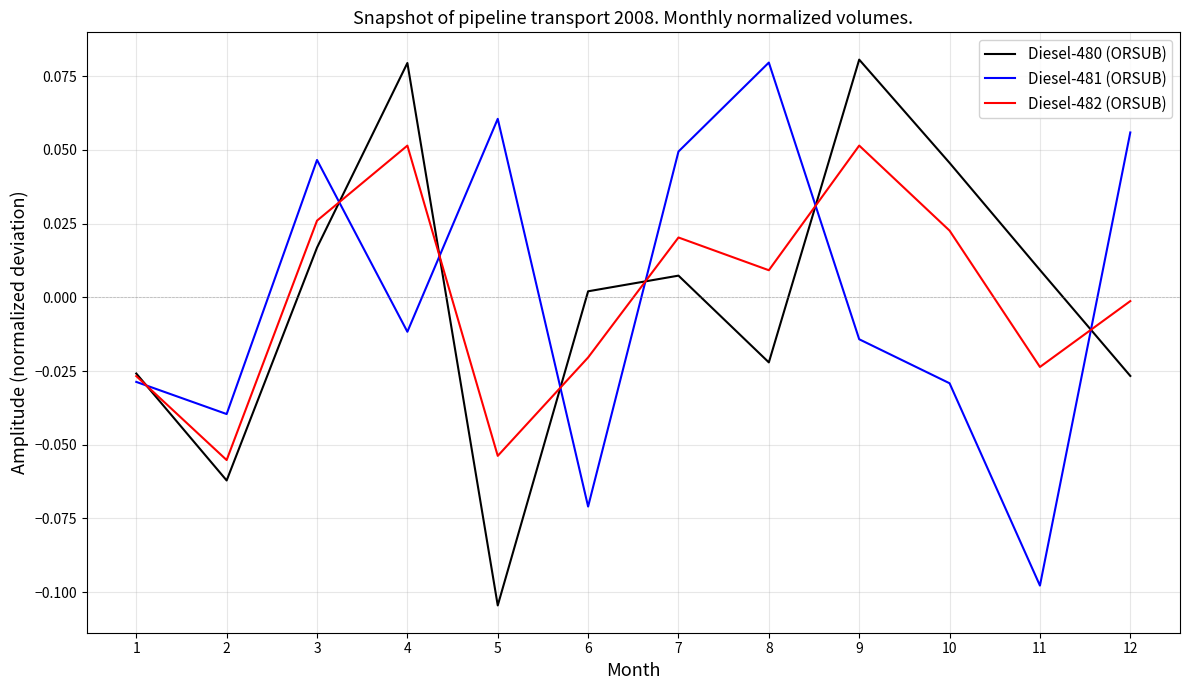

At how many categories does at least one series exceed 0?

10